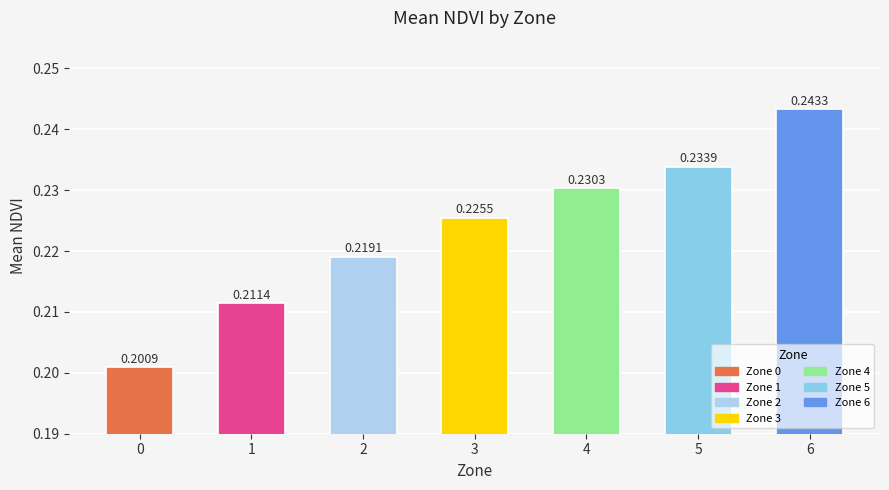

Rank the categories by value from lowest to highest.

0, 1, 2, 3, 4, 5, 6